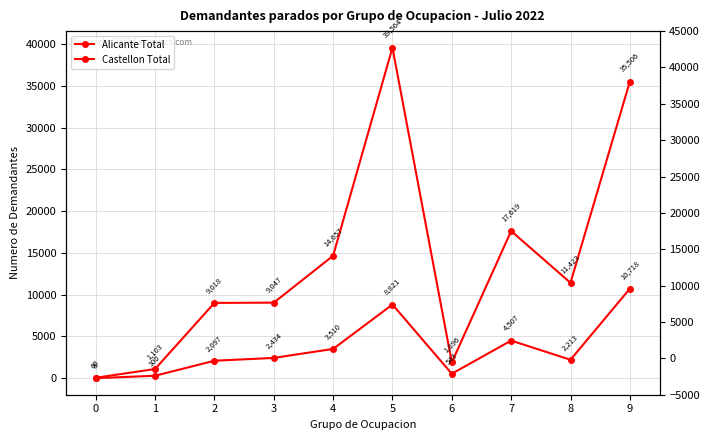

Which series changed the most between 0 and 2?

Alicante Total